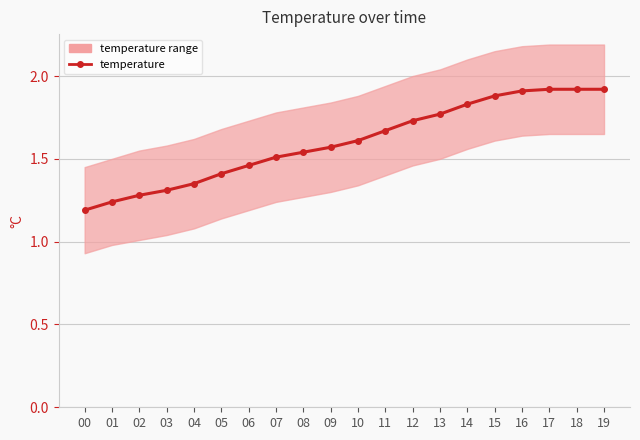

What is the average value?

1.6